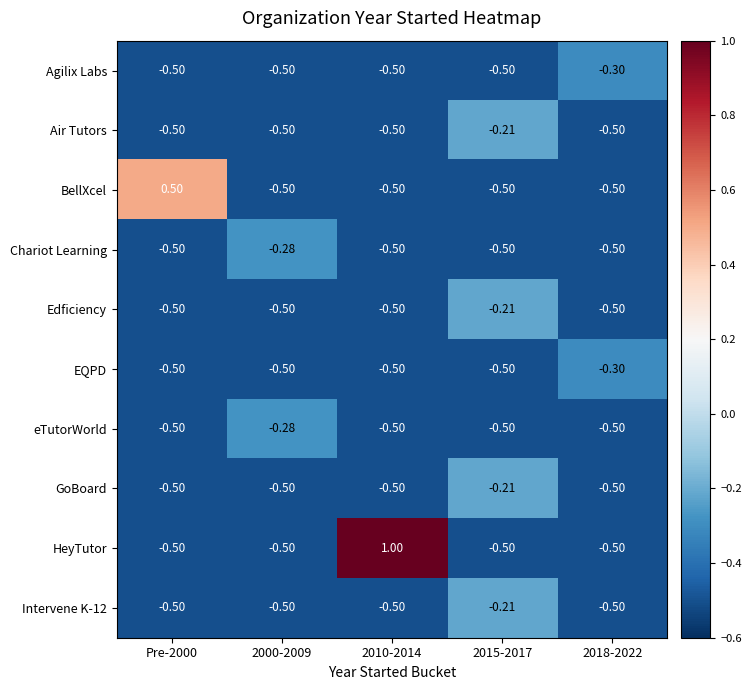

Which series has the widest spread of values?

HeyTutor